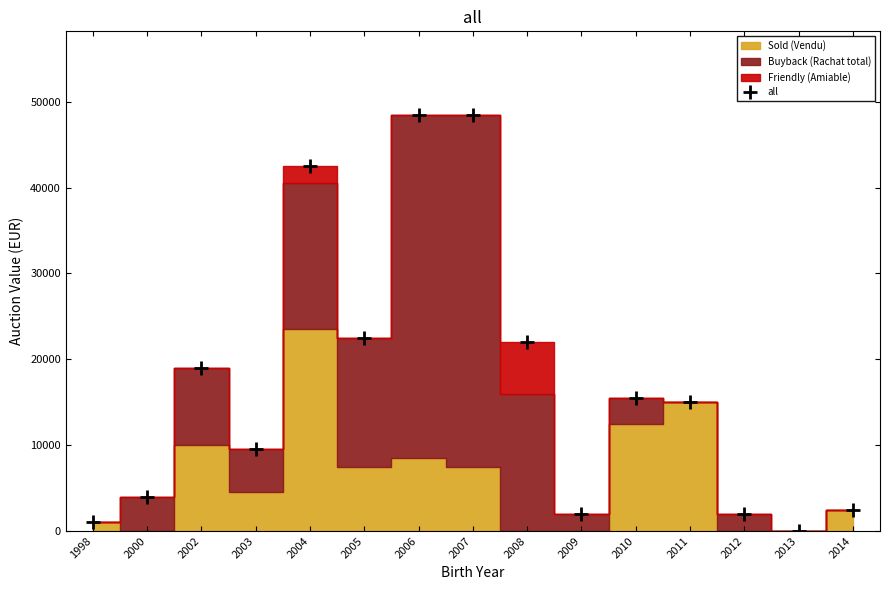

What is the average value?

16967